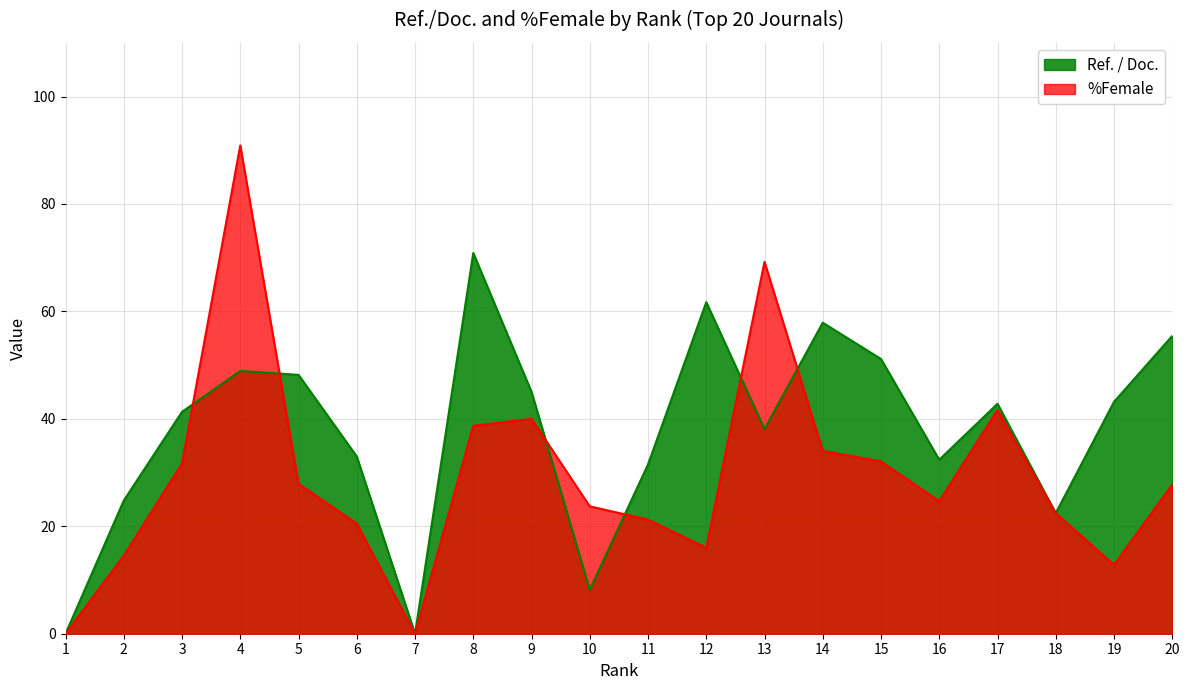

True or false: Ref. / Doc. has more than 2 points higher than both neighbors.

True